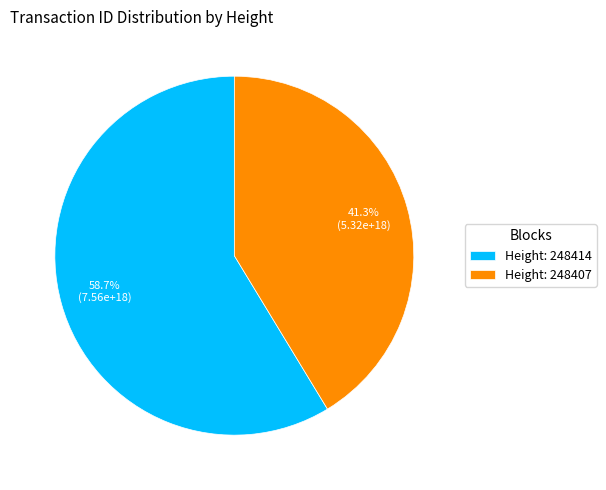

Approximately how many times larger is the value at Height: 248414 compared to Height: 248407?

1.4